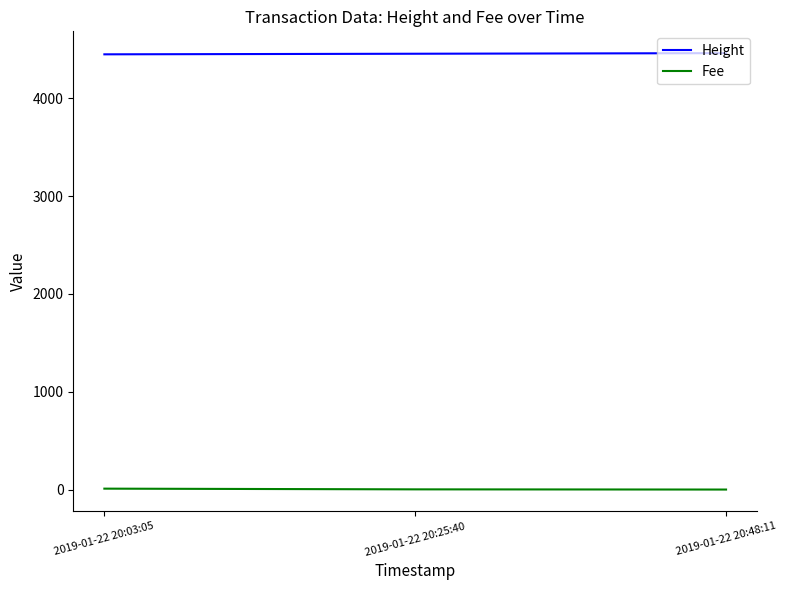

Count the number of categories in the chart.

3